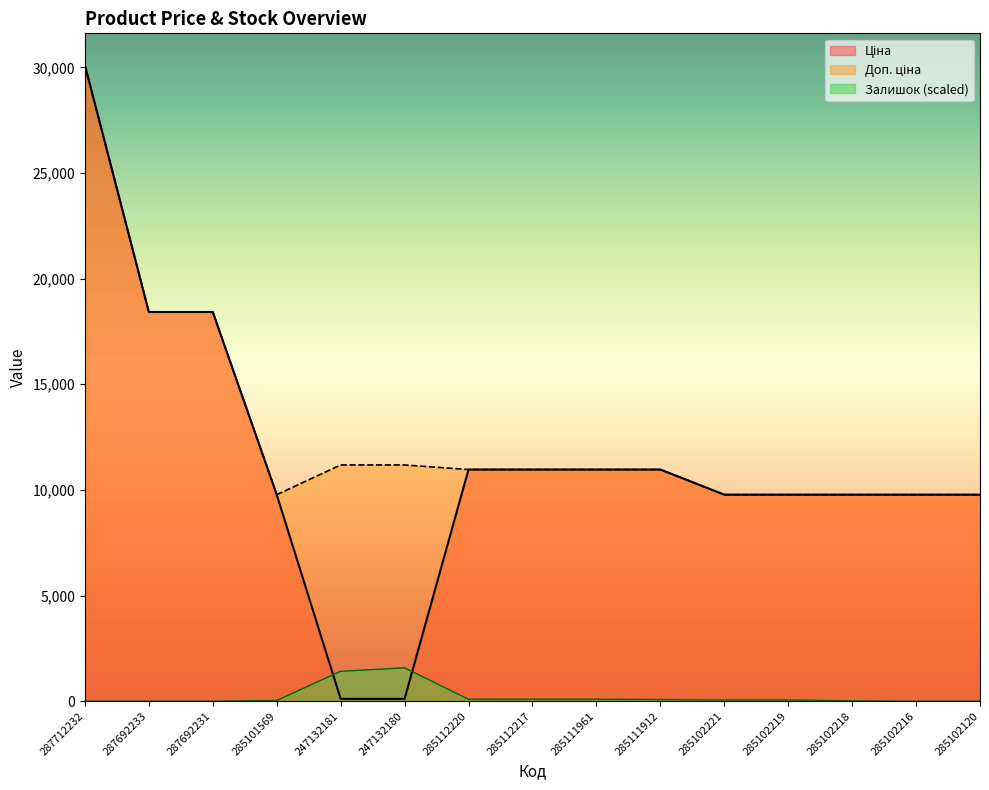

True or false: Ціна and Доп. ціна intersect in this chart.

False